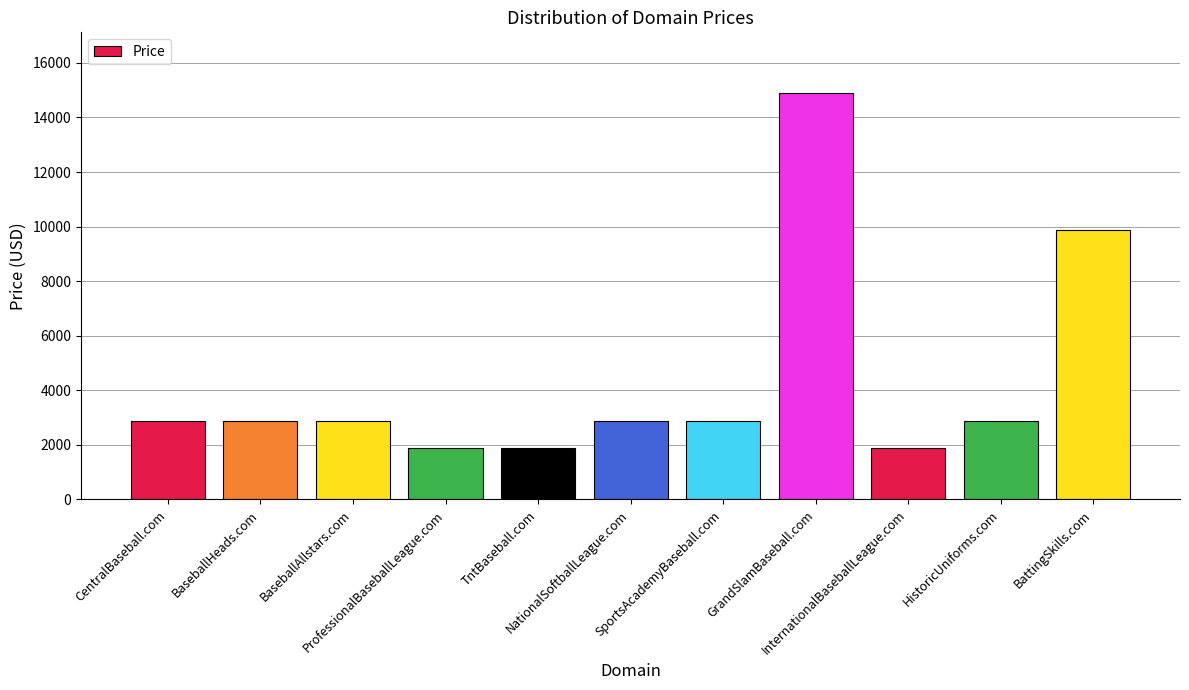

Reading right to left, what are all the values shown in this chart?

BattingSkills.com=9888	HistoricUniforms.com=2888	InternationalBaseballLeague.com=1888	GrandSlamBaseball.com=14888	SportsAcademyBaseball.com=2888	NationalSoftballLeague.com=2888	TntBaseball.com=1888	ProfessionalBaseballLeague.com=1888	BaseballAllstars.com=2888	BaseballHeads.com=2888	CentralBaseball.com=2888